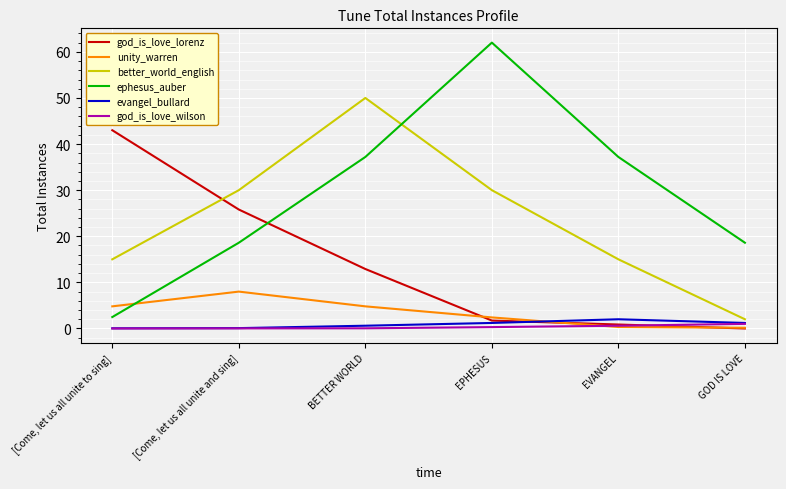

What is the difference between the highest and lowest values at [Come, let us all unite and sing]?

30.0